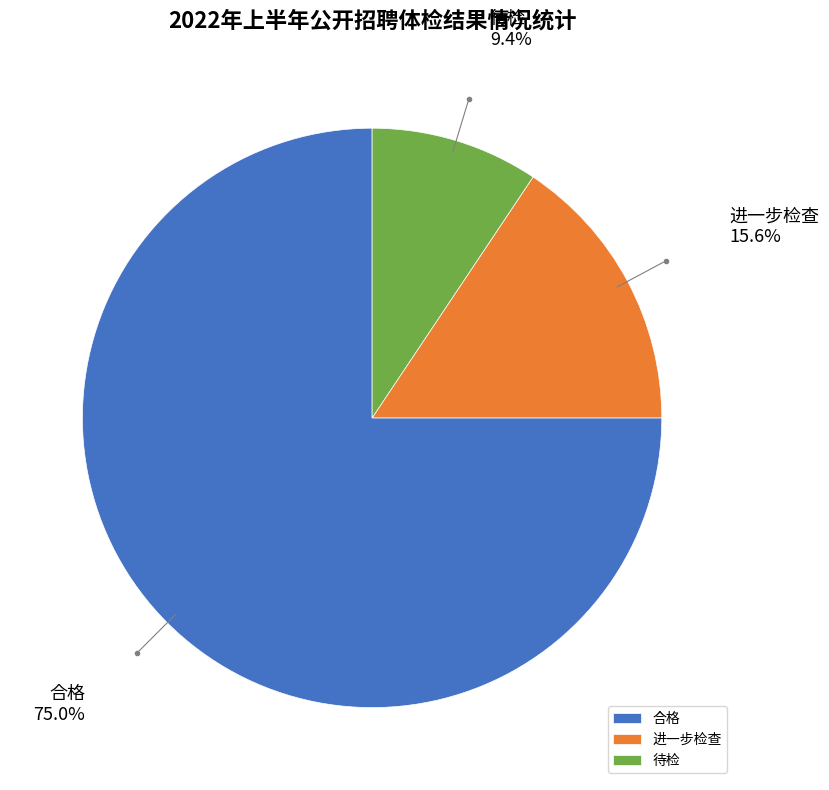

Do 进一步检查 and 待检 together represent more than half of the pie?

No